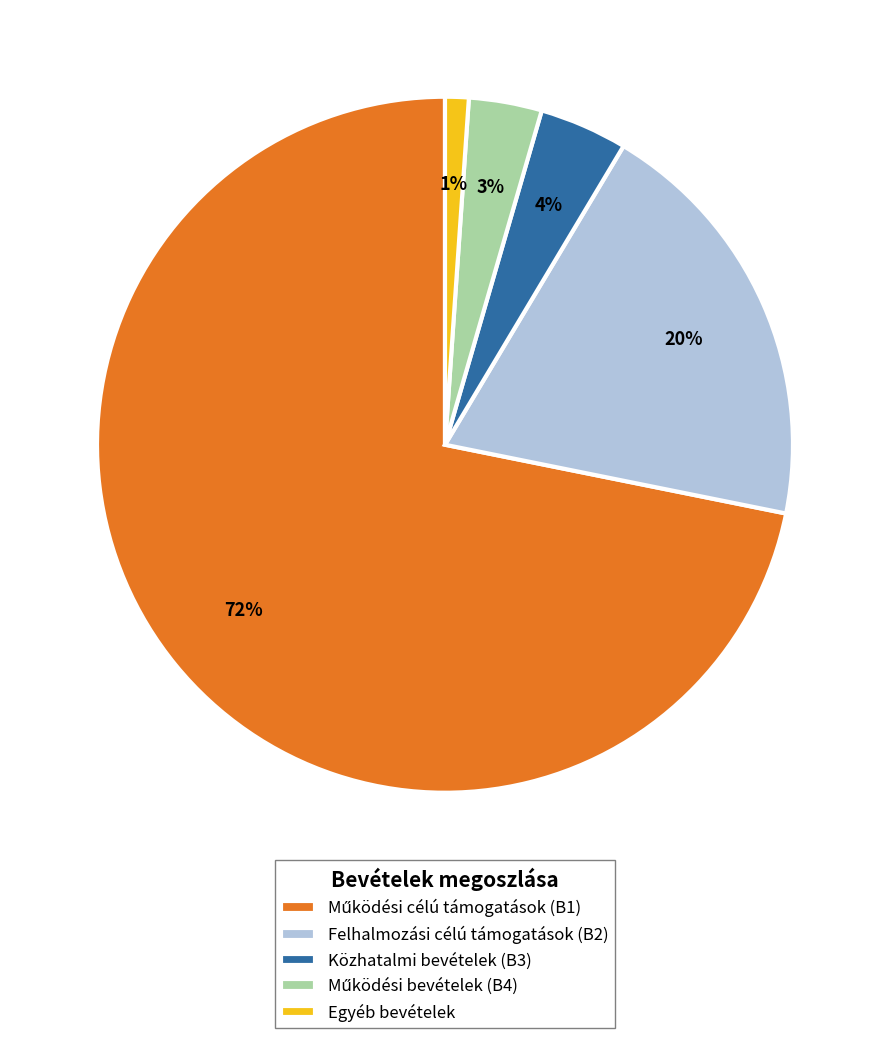

Do Felhalmozási célú támogatások (B2) and Közhatalmi bevételek (B3) together represent more than half of the pie?

No